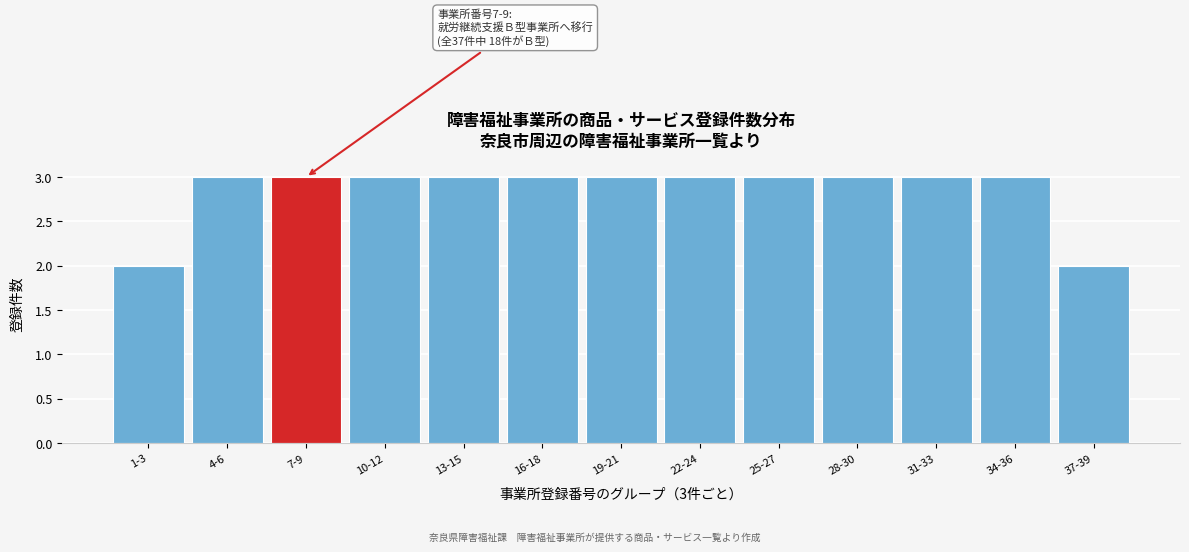

Reading left to right, extract all data points from this chart.

2	3	3	3	3	3	3	3	3	3	3	3	2